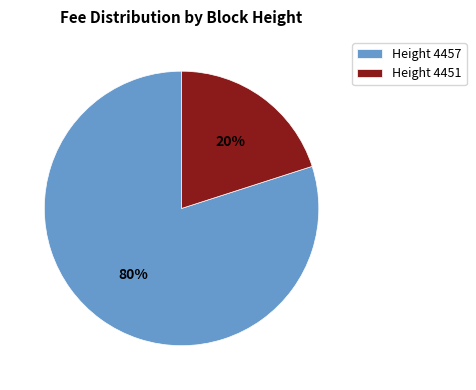

Do Height 4451 and Height 4457 together represent more than half of the pie?

Yes